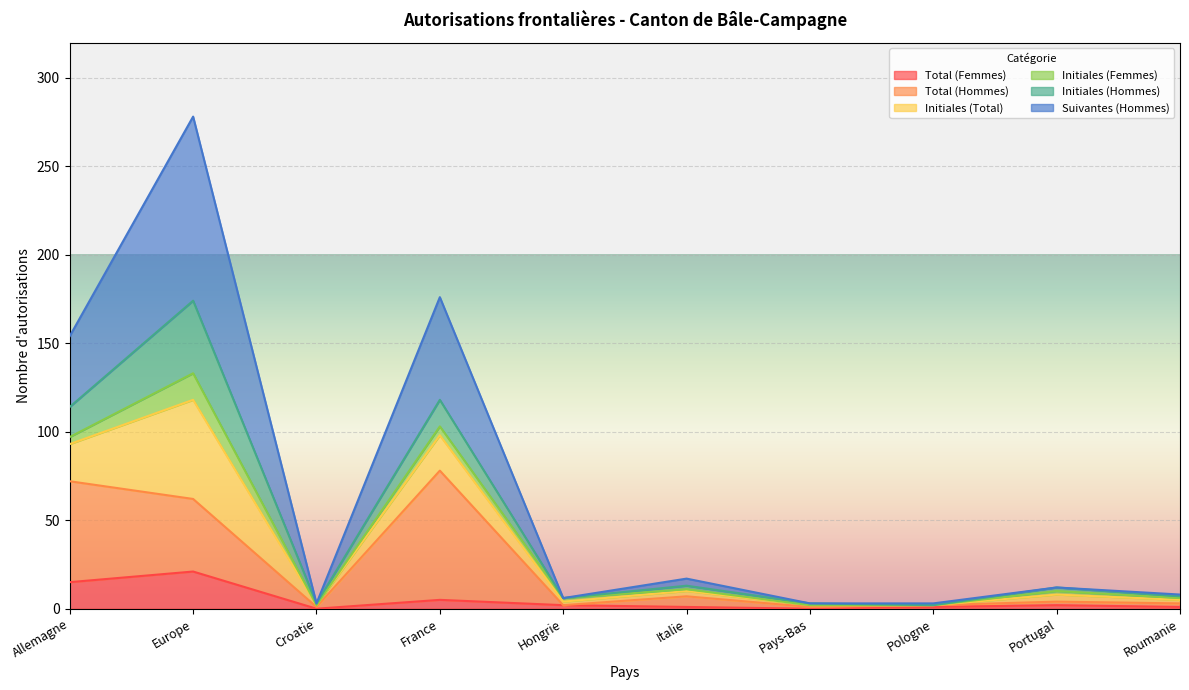

True or false: Suivantes (Hommes) and Total (Femmes) cross at least once.

False